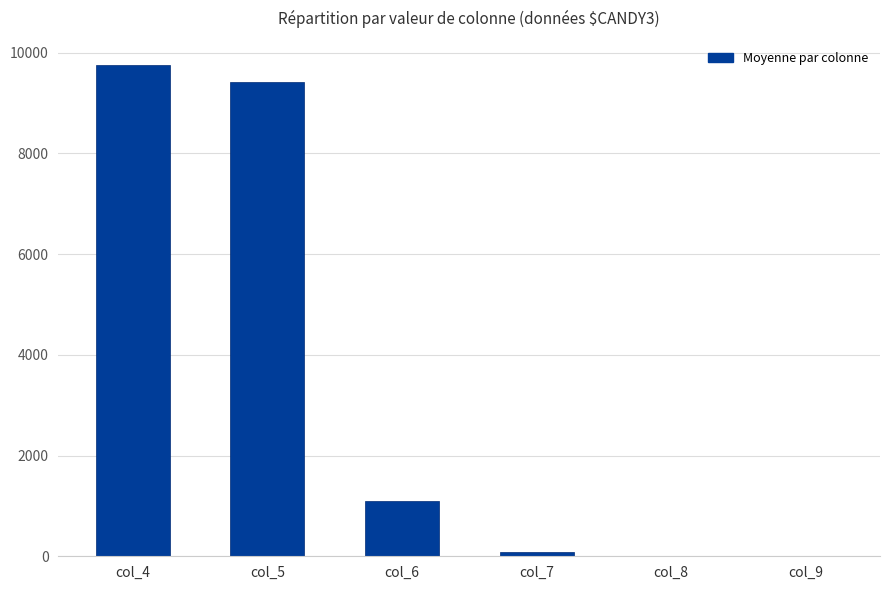

Is it true that the value at col_5 is 9414.3?

True